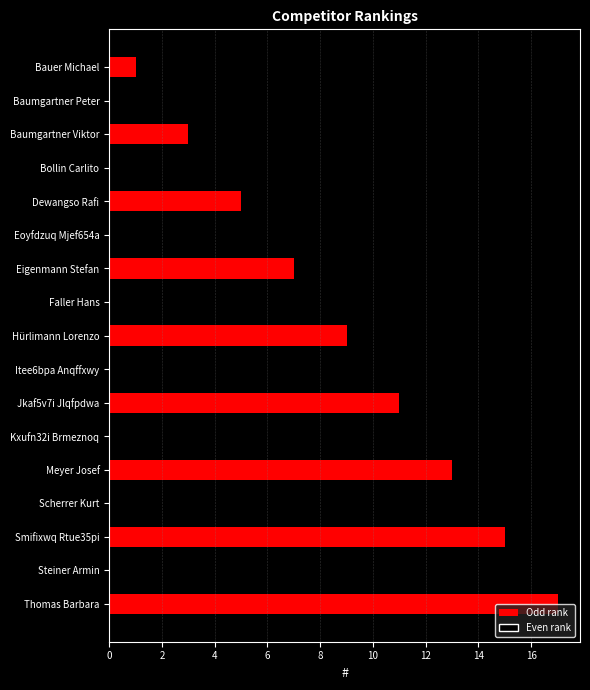

What is the label of the 8th bar from the bottom?

Itee6bpa Anqffxwy